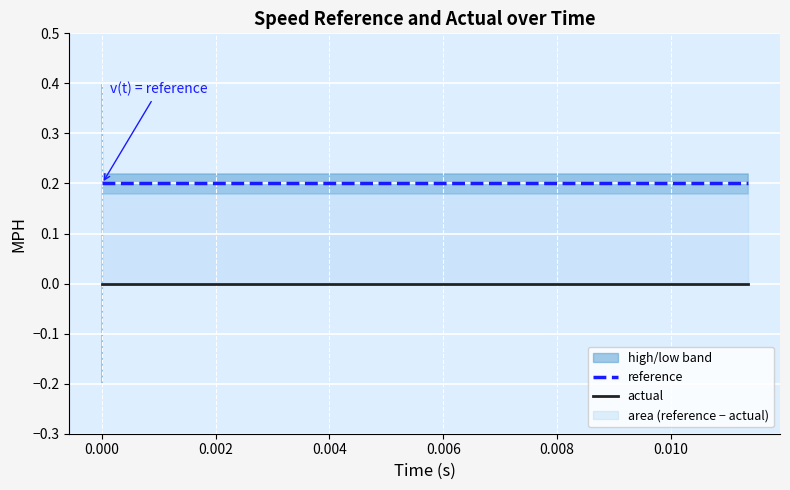

Is this an area chart (filled region under the line)?

No